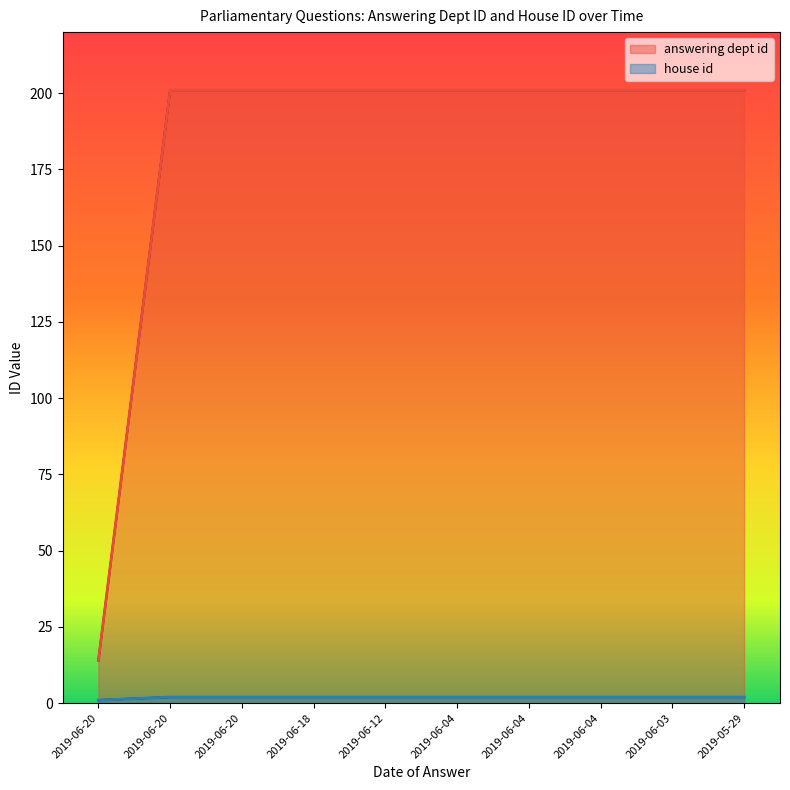

Which series has the largest range (max minus min)?

answering dept id